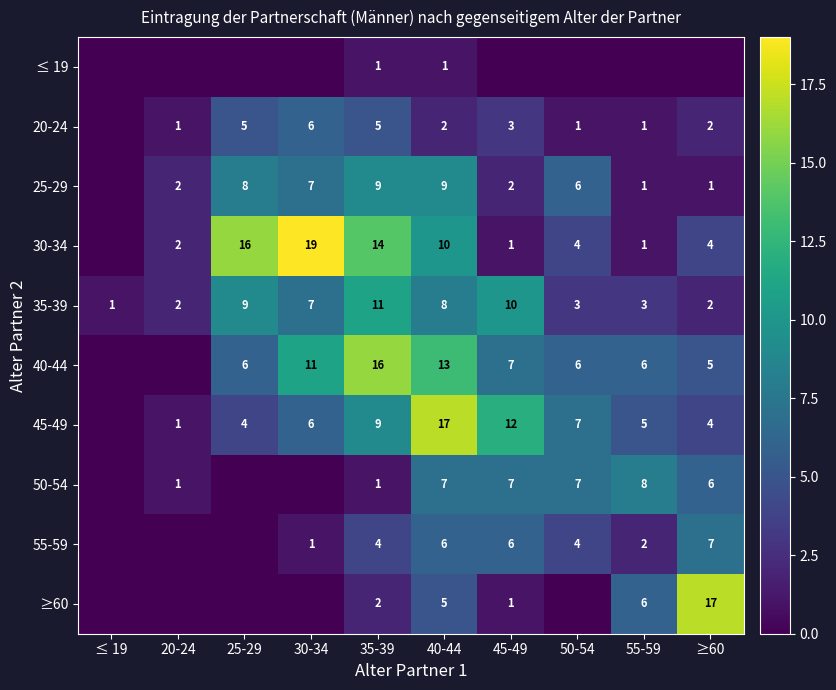

What is the difference between the maximum and minimum values in the 35-39 series?

10